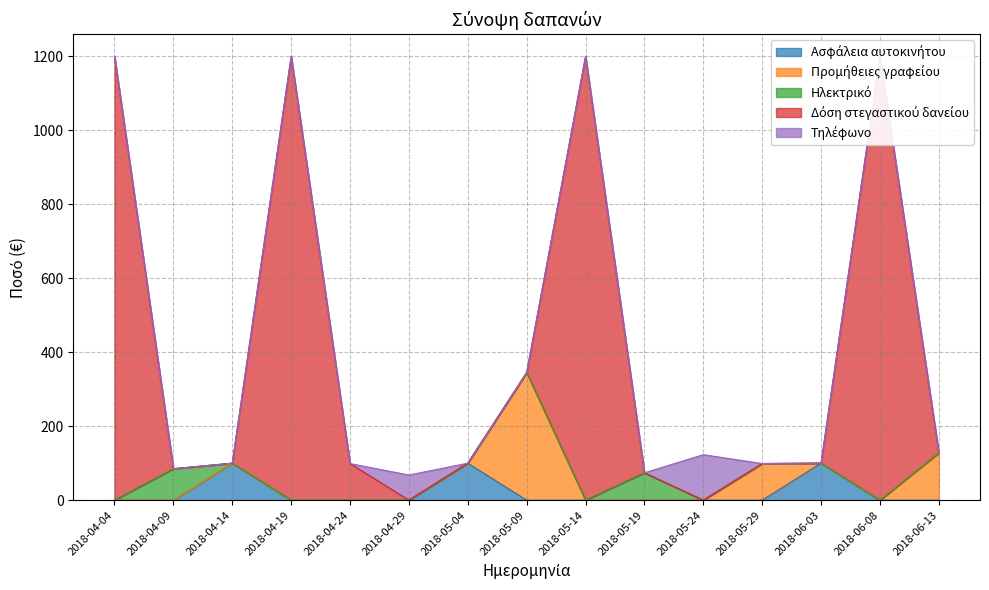

Which series changed the most between 2018-04-29 and 2018-05-04?

Ασφάλεια αυτοκινήτου